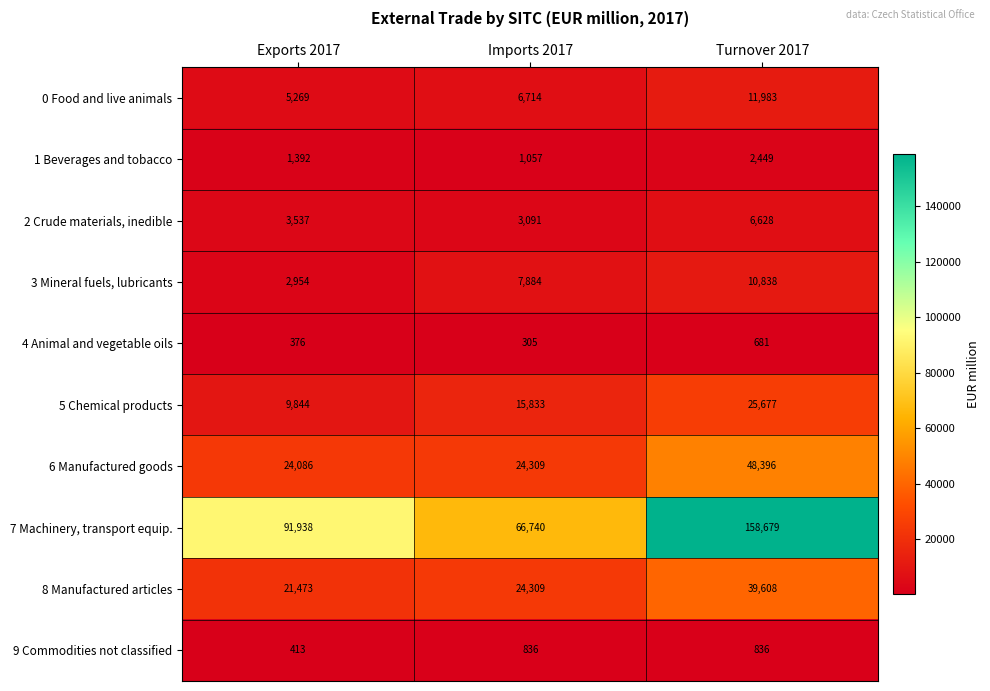

What is the average value of the 4 Animal and vegetable oils series?

454